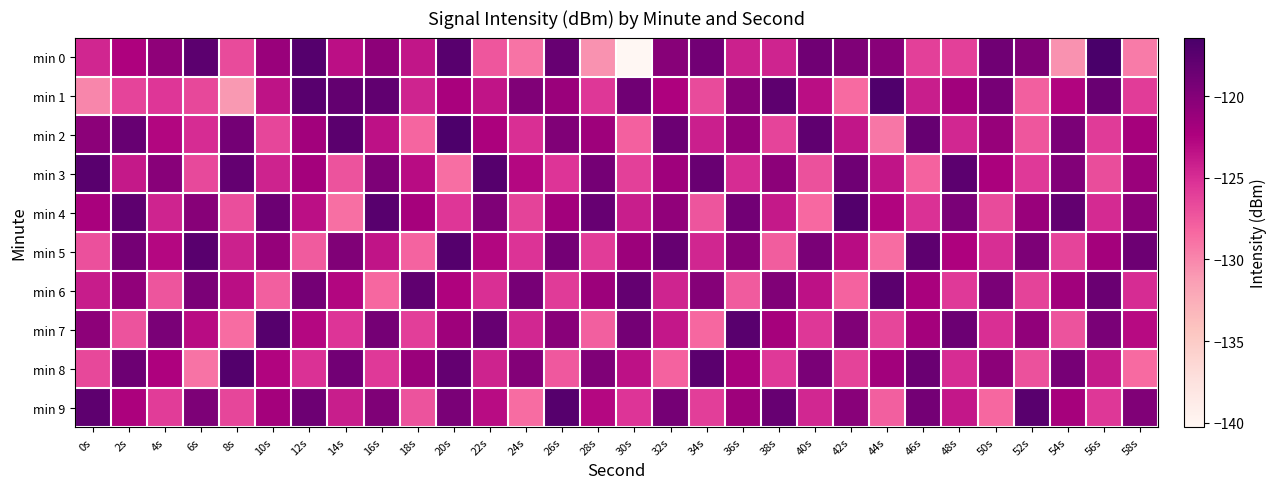

How many distinct data groups are displayed?

10